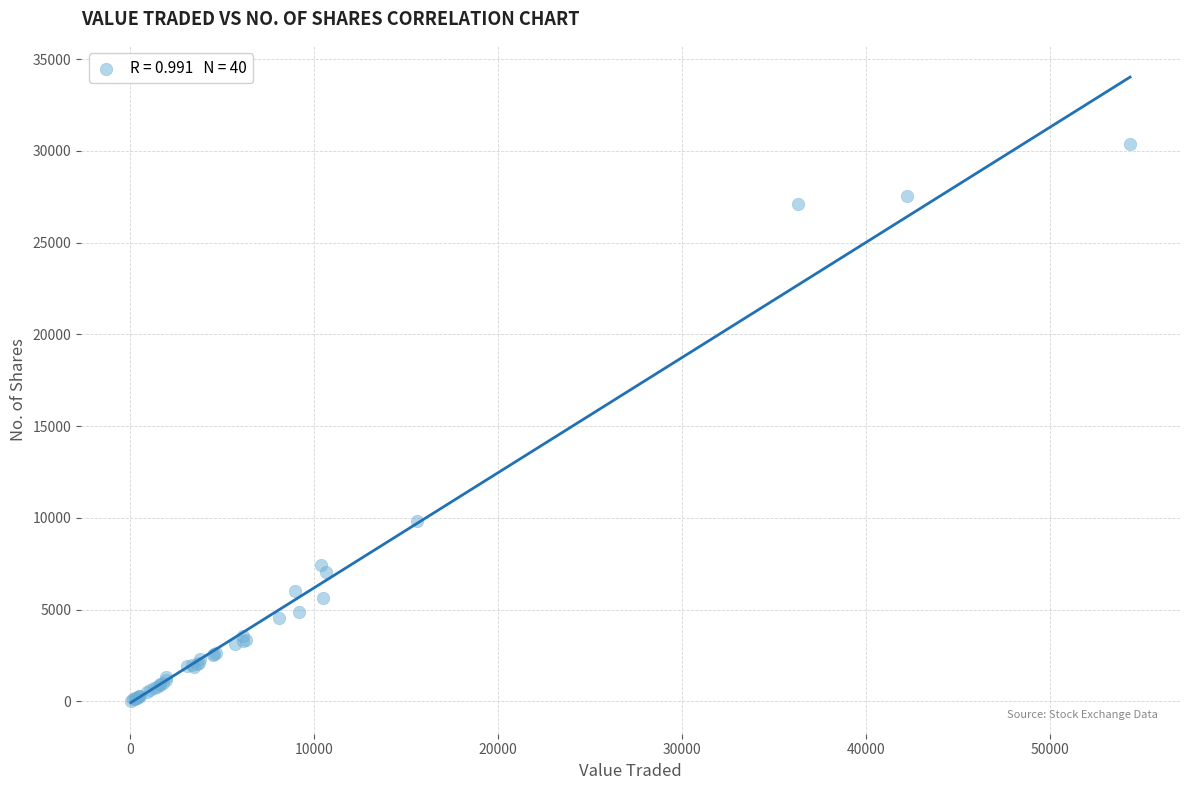

What Y value in the scatter plot is closest to 15210?

9823